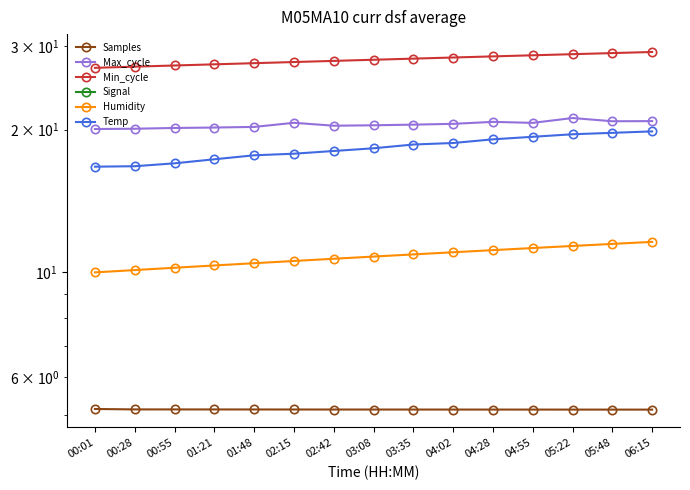

How many data points in Humidity are less than 10?

1